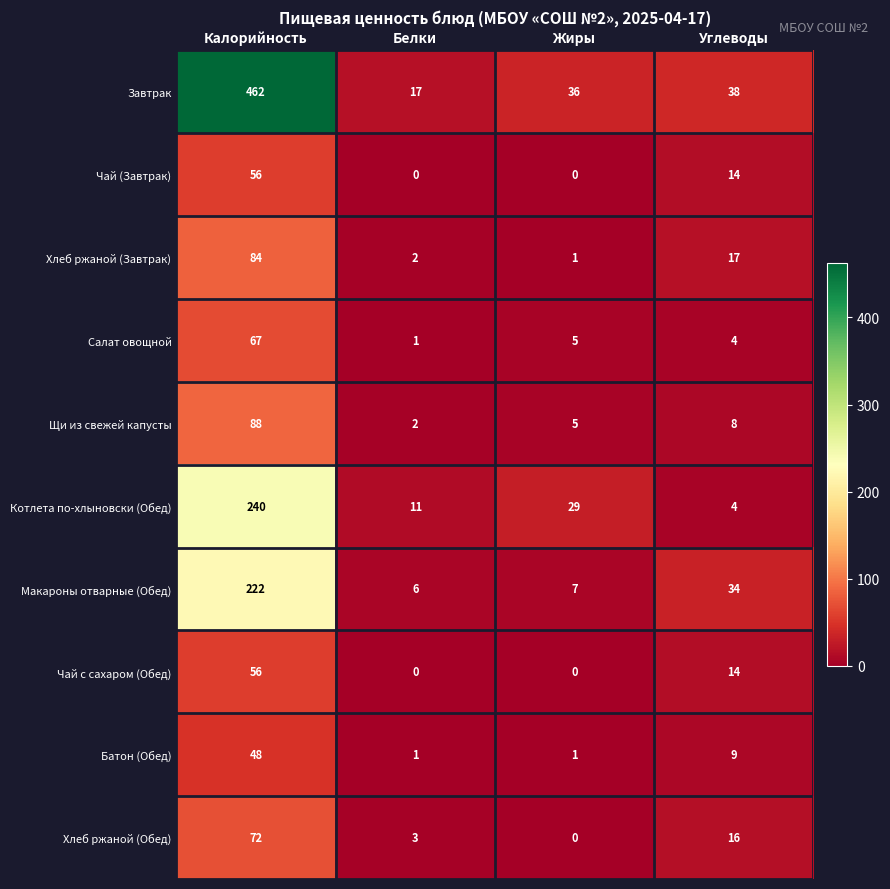

Which series has the largest range (max minus min)?

Завтрак